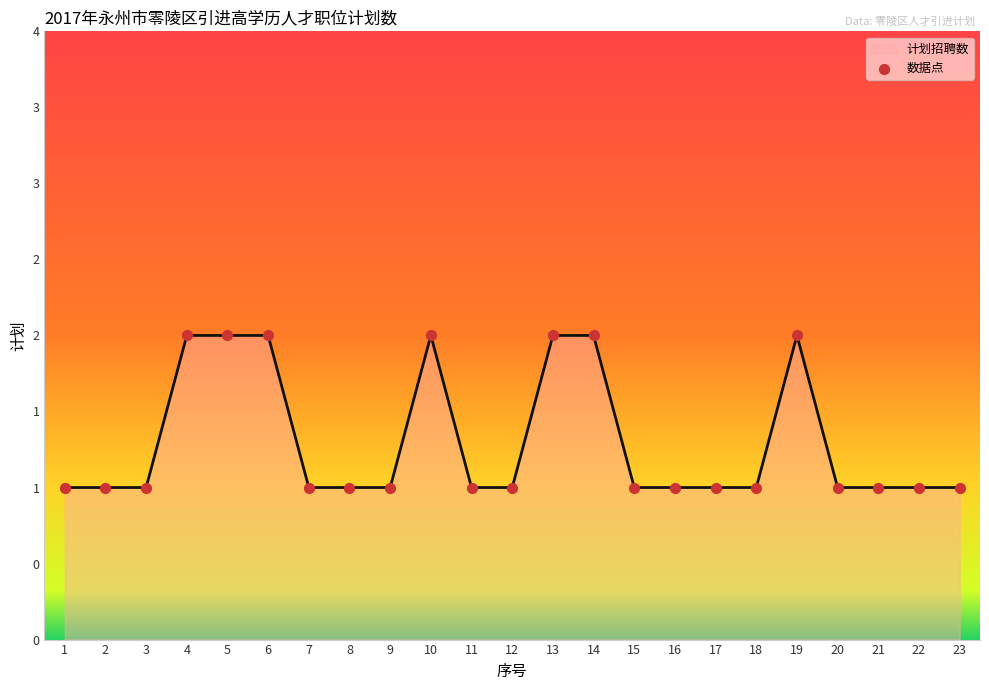

Approximately how many times larger is the value at 18 compared to 10?

0.5